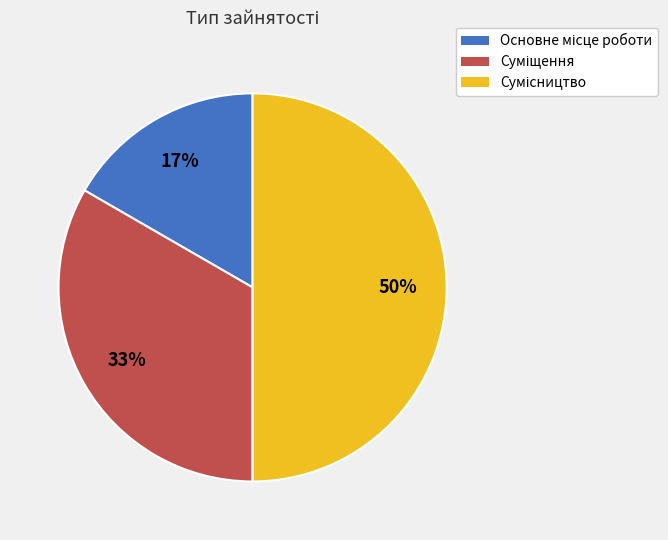

To the nearest percent, what is the difference between the largest and smallest slice percentages?

33%